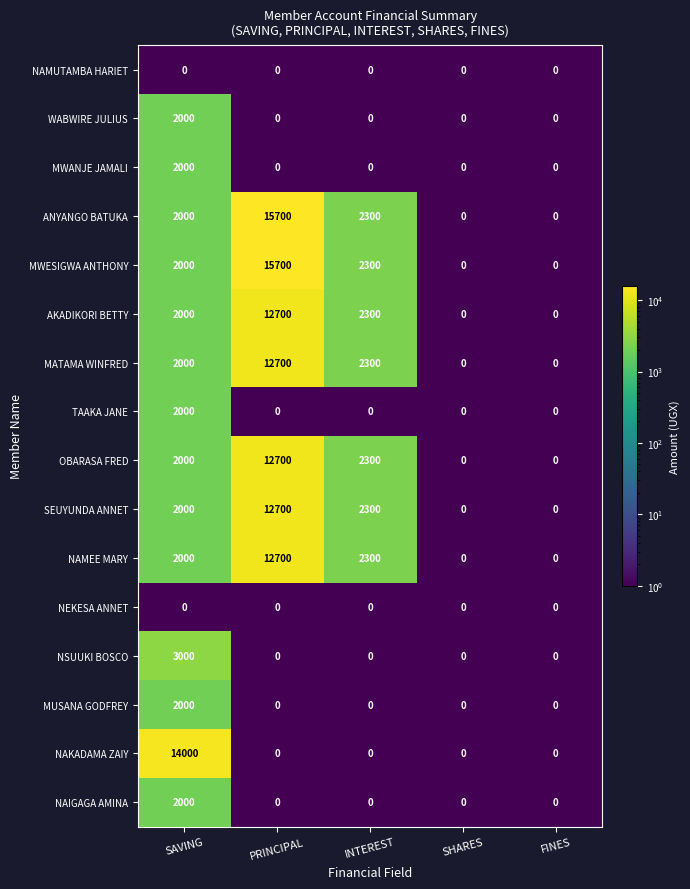

What value does the SEUYUNDA ANNET series have at PRINCIPAL, to the nearest 10?

12700